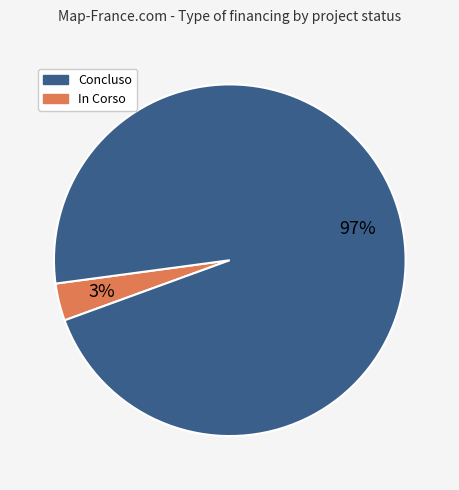

To the nearest percent, what is the average slice percentage?

50%